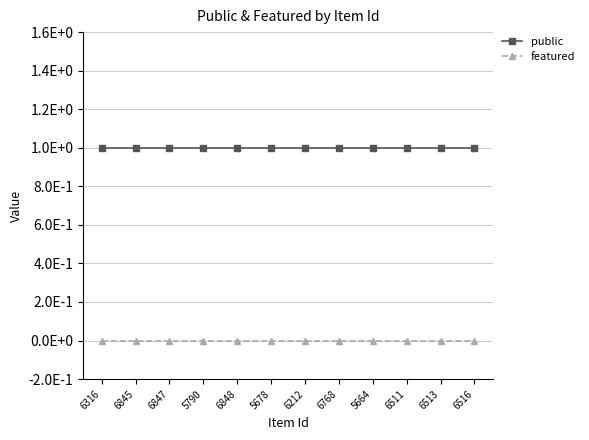

What are all the series names shown in the legend?

public, featured